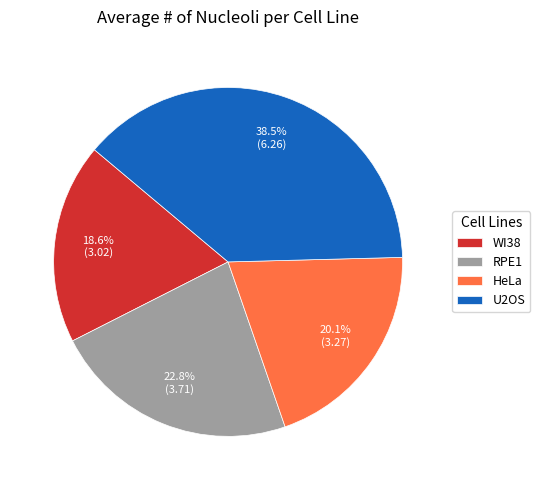

Rank the categories by value from lowest to highest.

WI38, HeLa, RPE1, U2OS